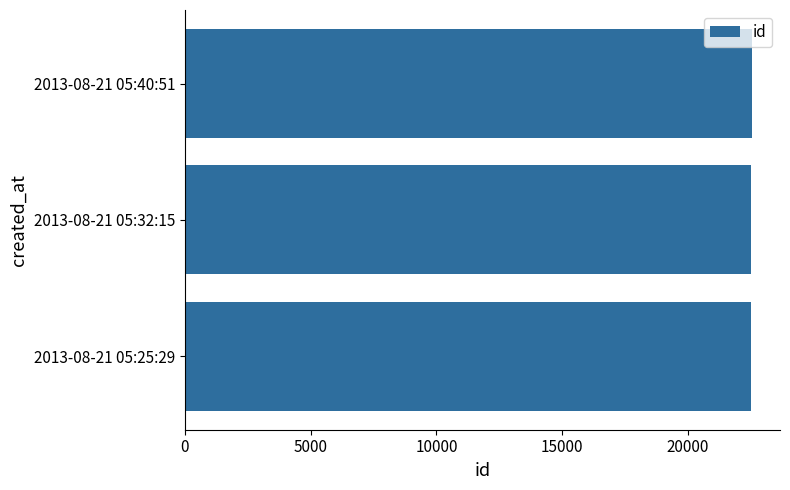

What is the average value?

22523